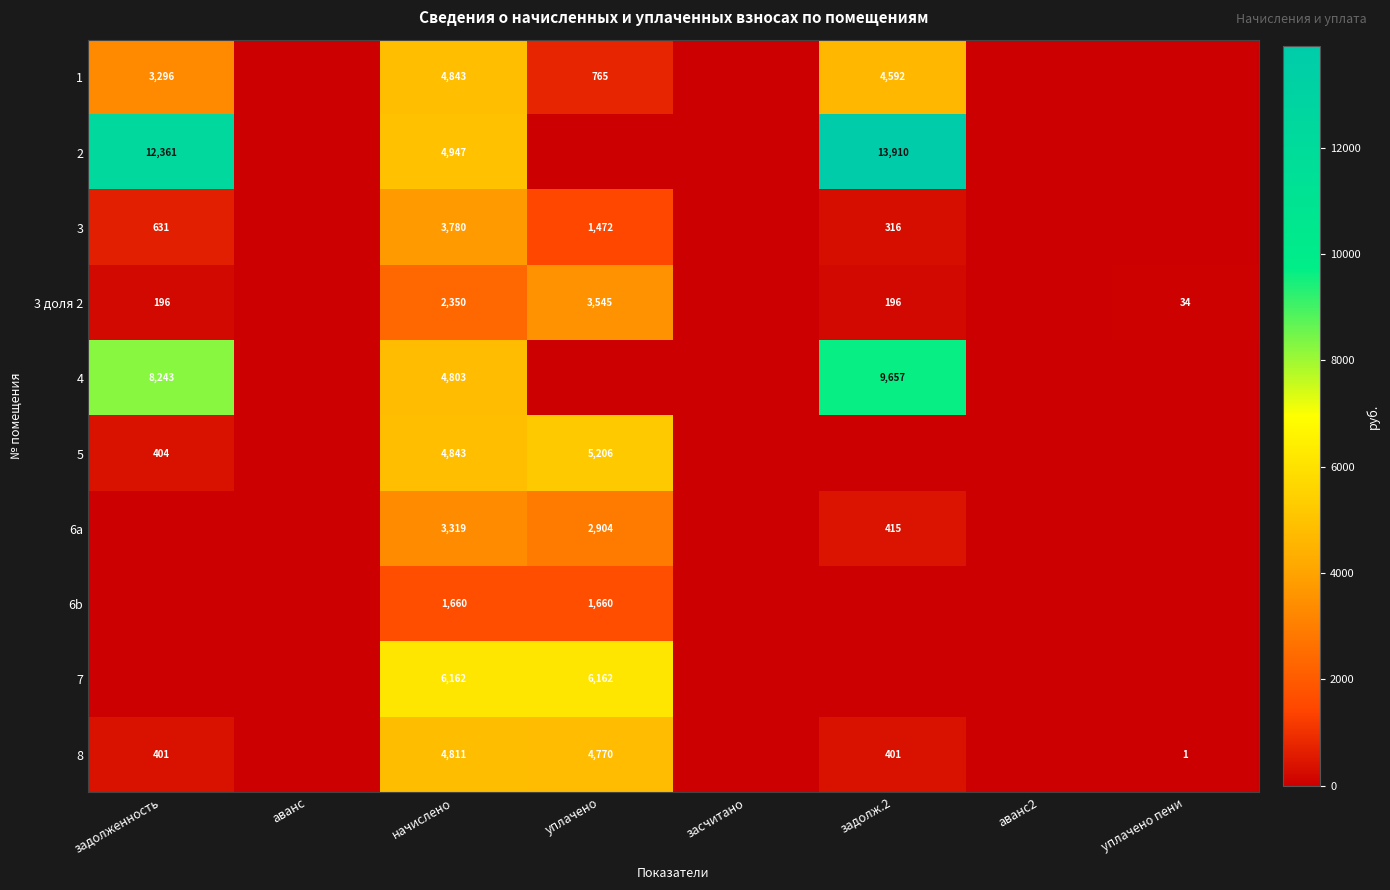

How many series are shown in this chart?

10